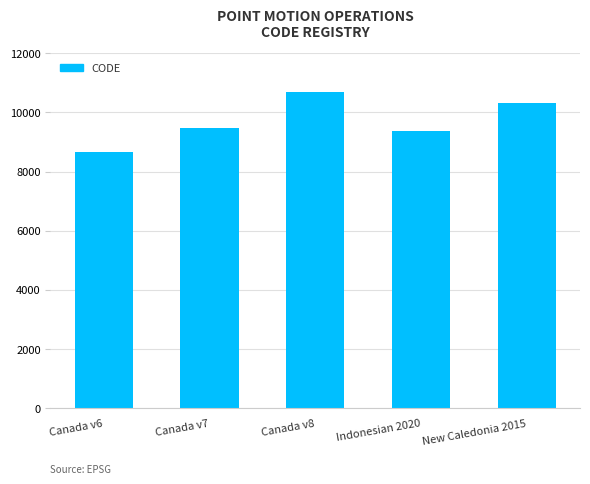

Between Canada v8 and Canada v6, which is larger?

Canada v8